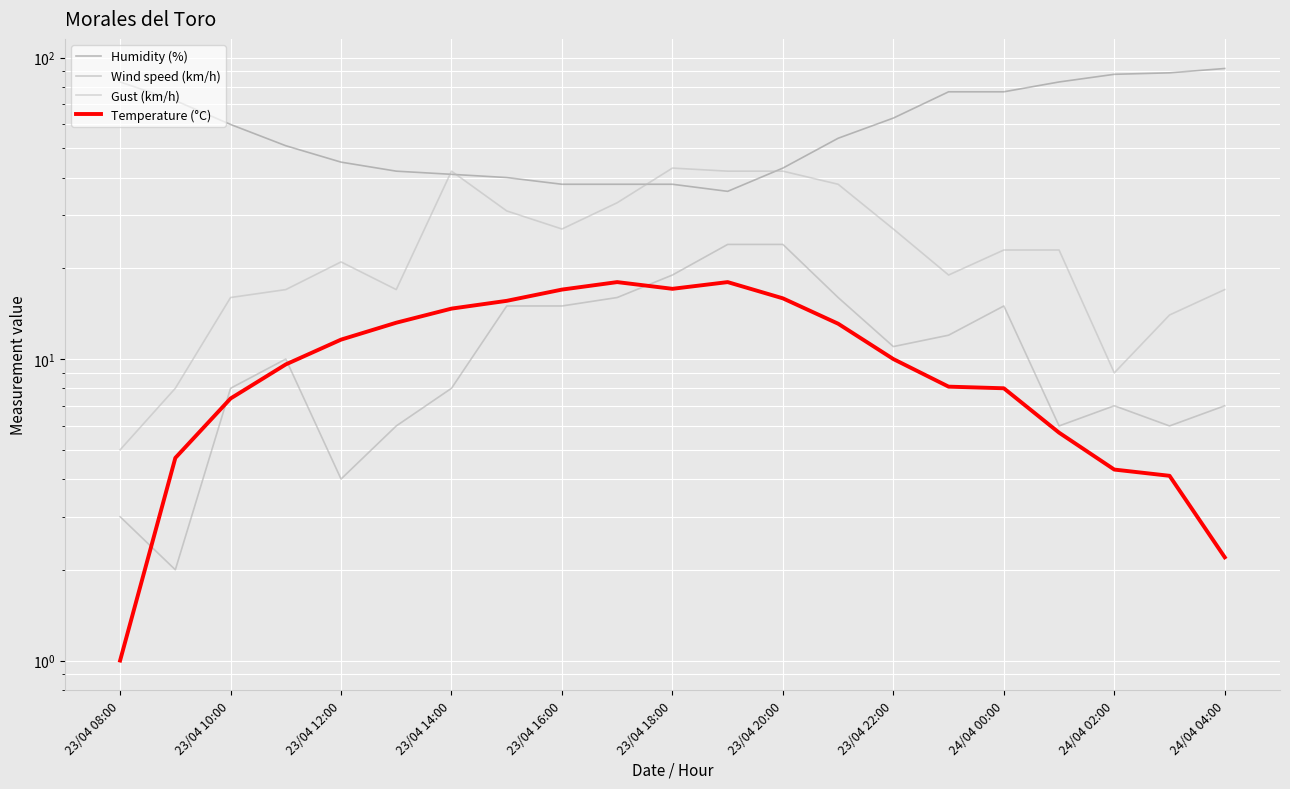

What is the value of the Temperature (°C) point at the 14th from the left?

13.1